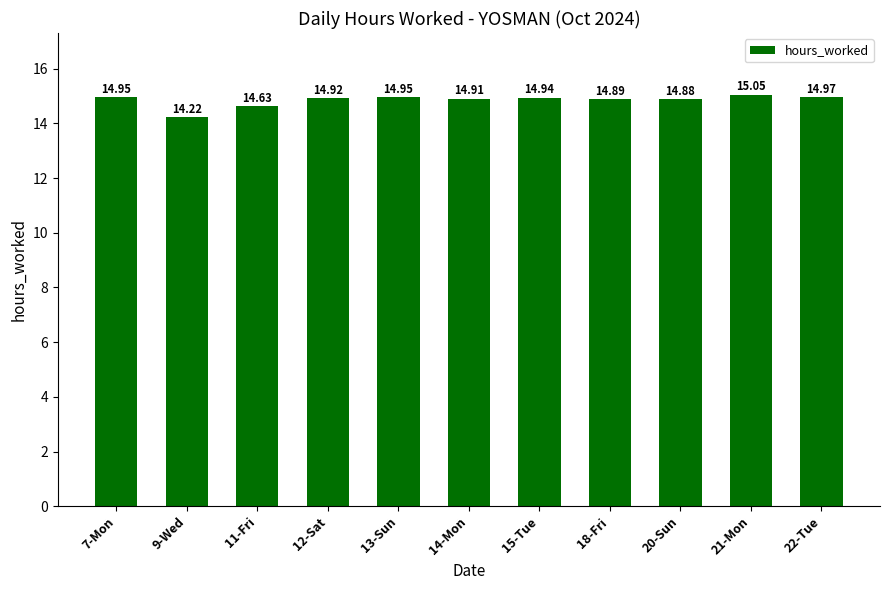

How many series are shown in this chart?

1